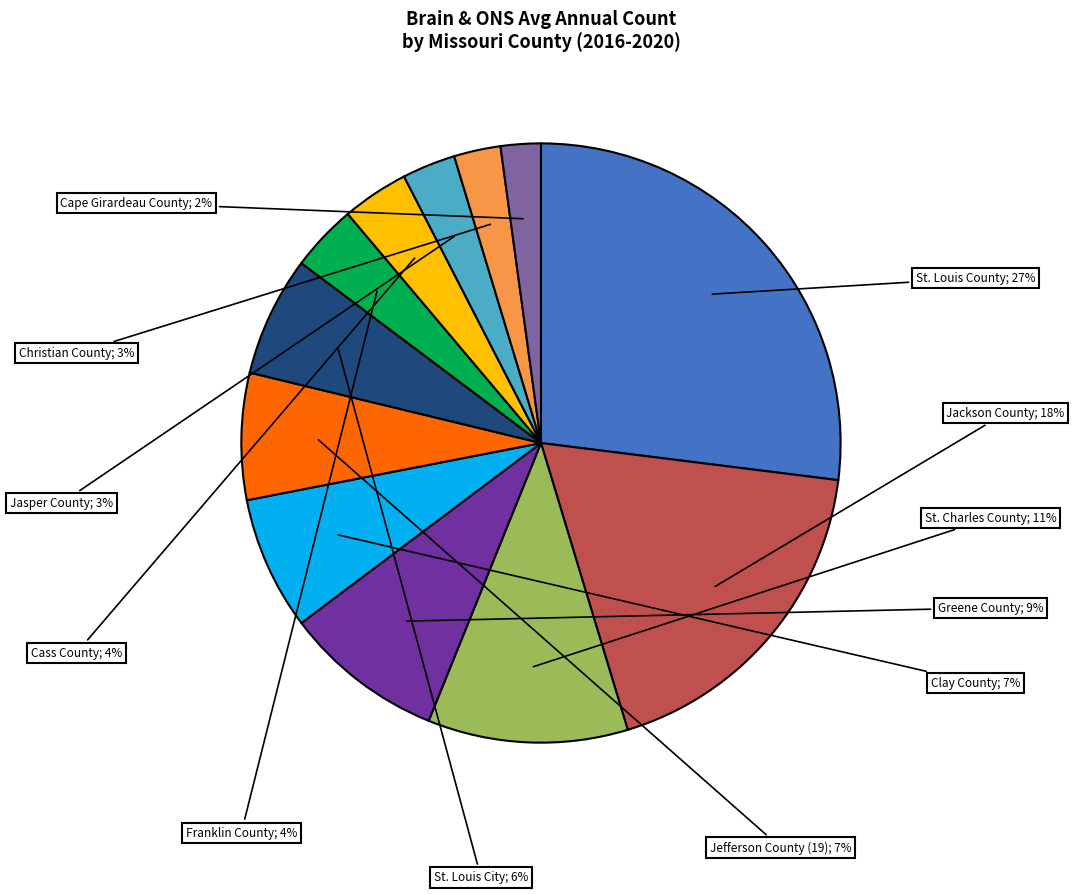

To the nearest percent, what is the average slice percentage?

8%